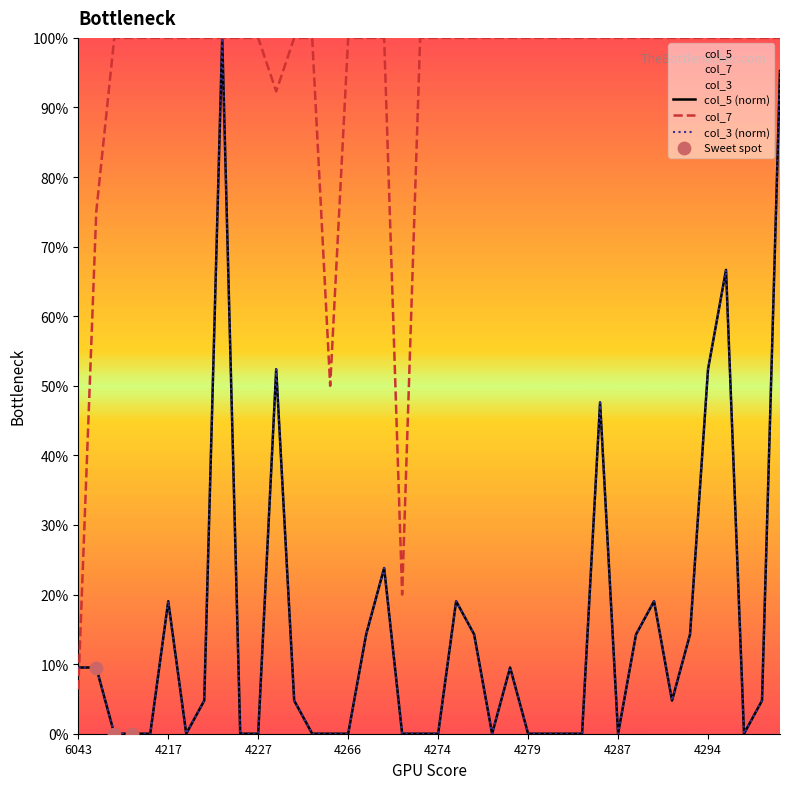

At how many categories does at least one series exceed 42?

38